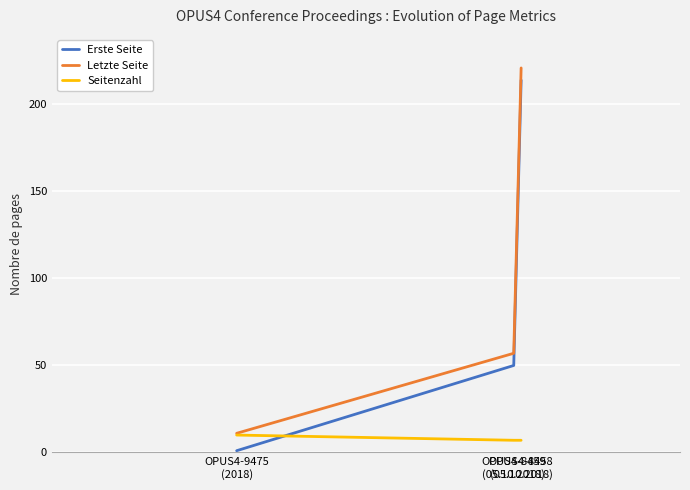

What is the sum of the Erste Seite values at OPUS4-9475
(2018) and OPUS4-8459
(05.10.2018)?

51